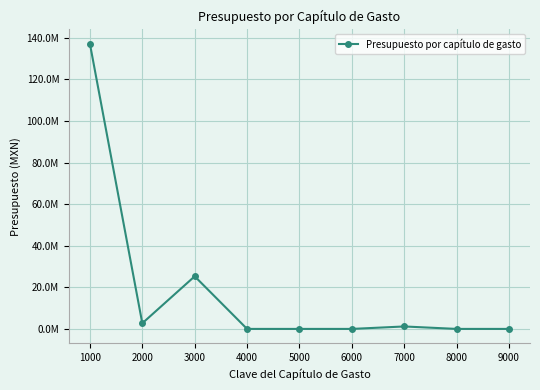

The chart shows a value of 496748.5 at 7000. True or false?

False